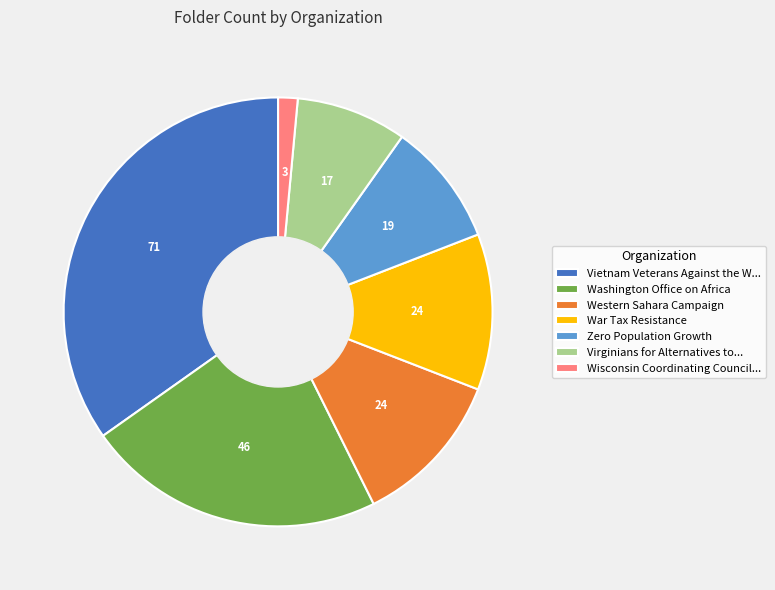

What is the smallest slice in the pie chart?

Wisconsin Coordinating Council...